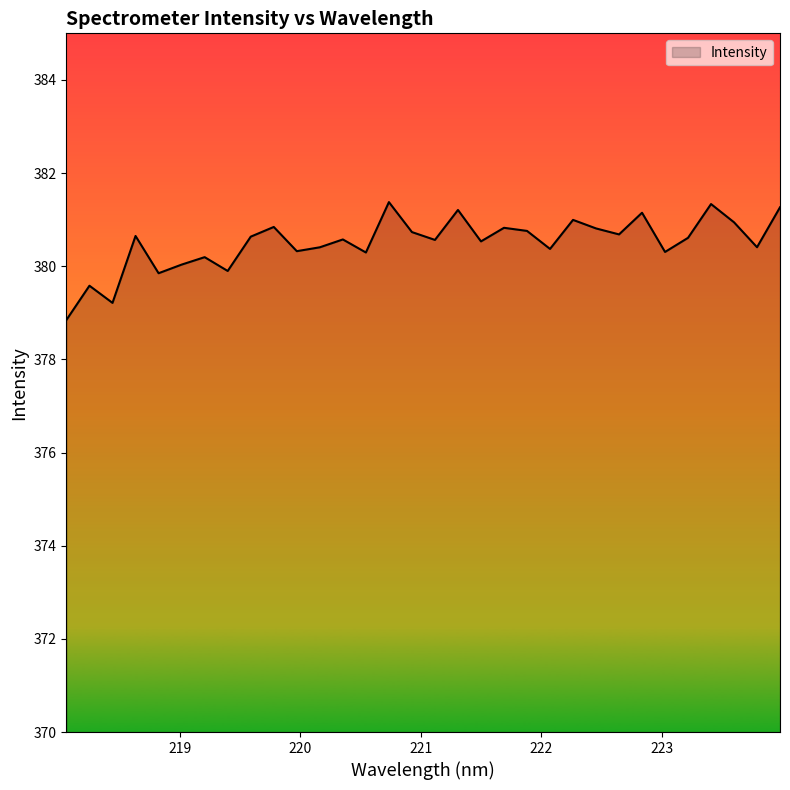

What is the difference between the maximum and minimum values?

2.5